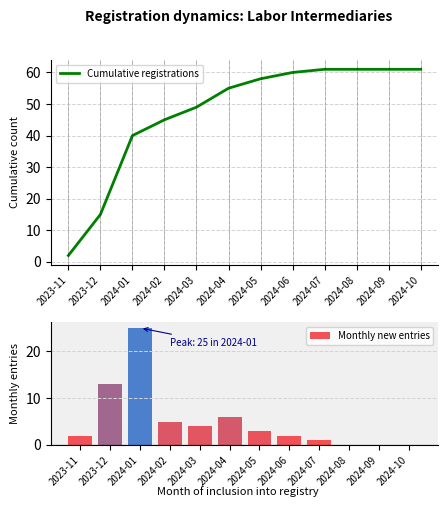

The Monthly new entries series shows 2 at 2024-06. True or false?

True